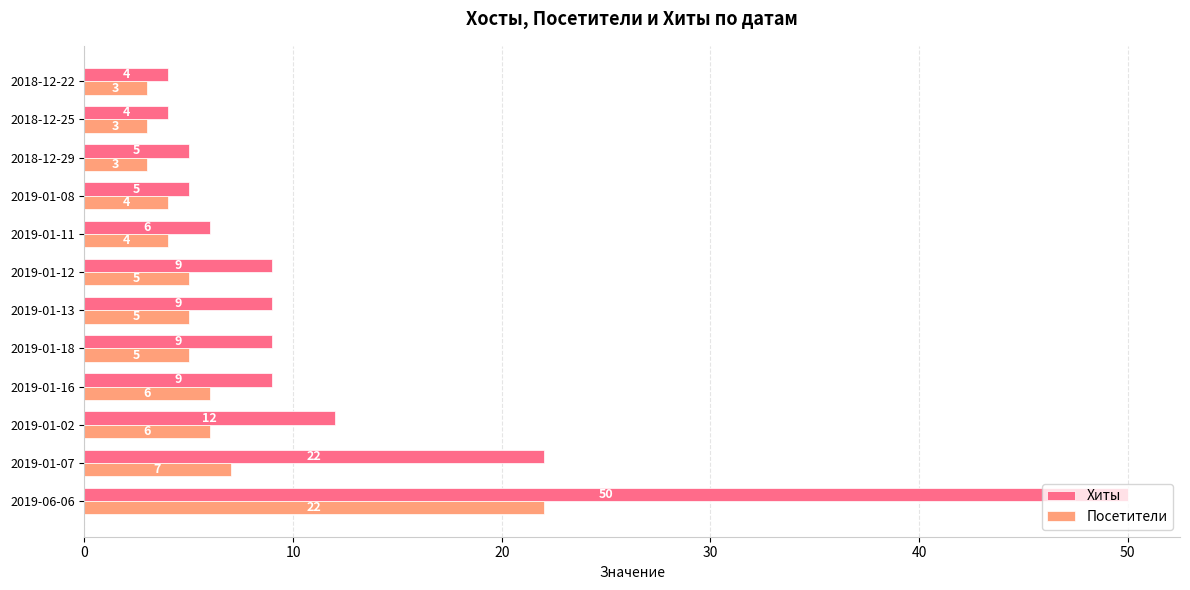

The Хиты series shows 15 at 2019-01-12. True or false?

False